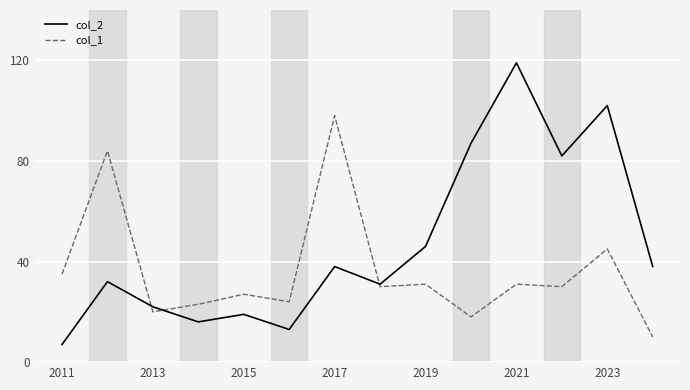

Reading right to left, extract all data points from this chart.

col_2: 38	102	82	119	87	46	31	38	13	19	16	22	32	7
col_1: 10	45	30	31	18	31	30	98	24	27	23	20	84	35